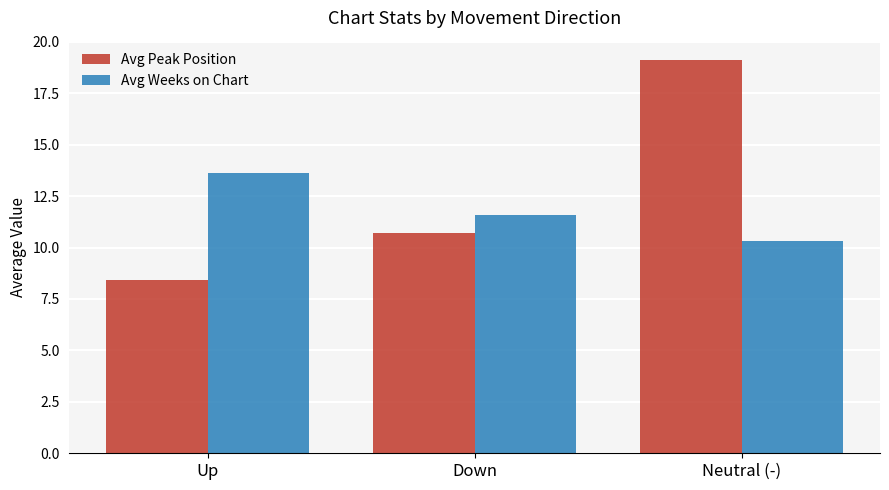

What is the sum of the Avg Weeks on Chart values at Up and Neutral (-)?

23.9